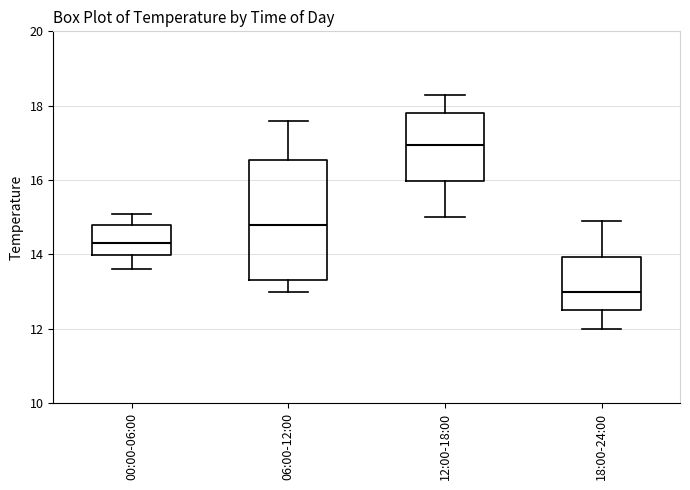

Reading left to right, read every box against the y-axis: the position of its median line, the range the box covers, and the ends of its whiskers. The values are not printed on the chart, so give them approximately, as read against the axis.

00:00-06:00: median 14.4, box 14.0 to 14.8, whiskers 13.6 to 15.2
06:00-12:00: median 14.8, box 13.4 to 16.6, whiskers 13.0 to 17.6
12:00-18:00: median 17.0, box 16.0 to 17.8, whiskers 15.0 to 18.4
18:00-24:00: median 13.0, box 12.6 to 14.0, whiskers 12.0 to 15.0